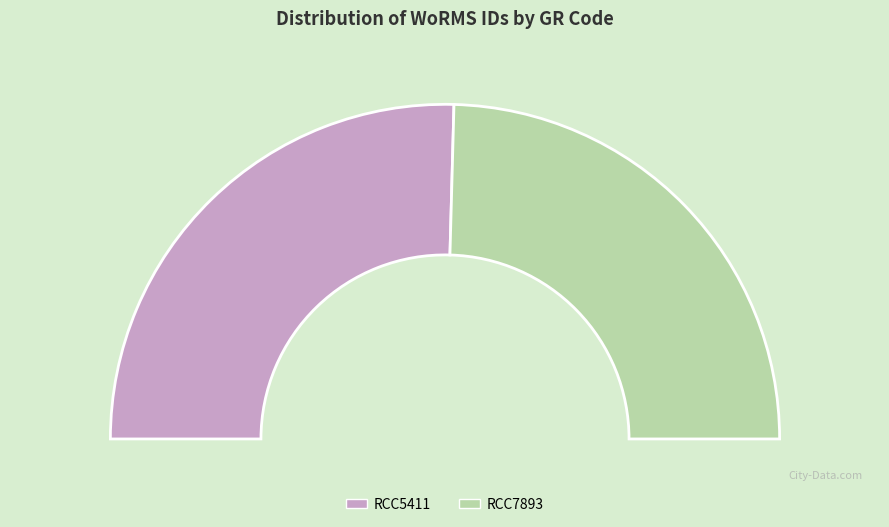

How many segments does this pie chart have?

2